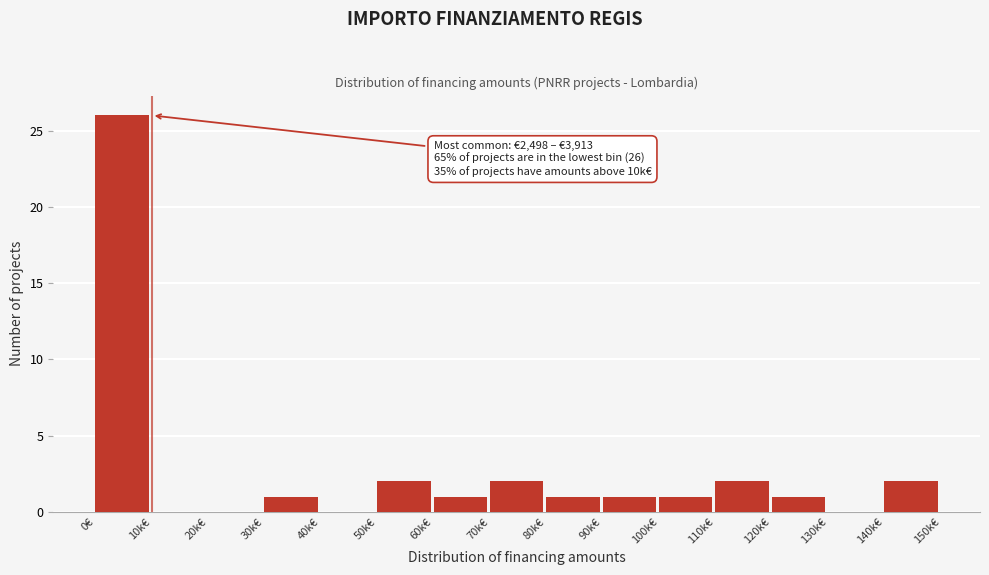

Reading left to right, extract all data points from this chart.

0€=26	10k€=0	20k€=0	30k€=1	40k€=0	50k€=2	60k€=1	70k€=2	80k€=1	90k€=1	100k€=1	110k€=2	120k€=1	130k€=0	140k€=2